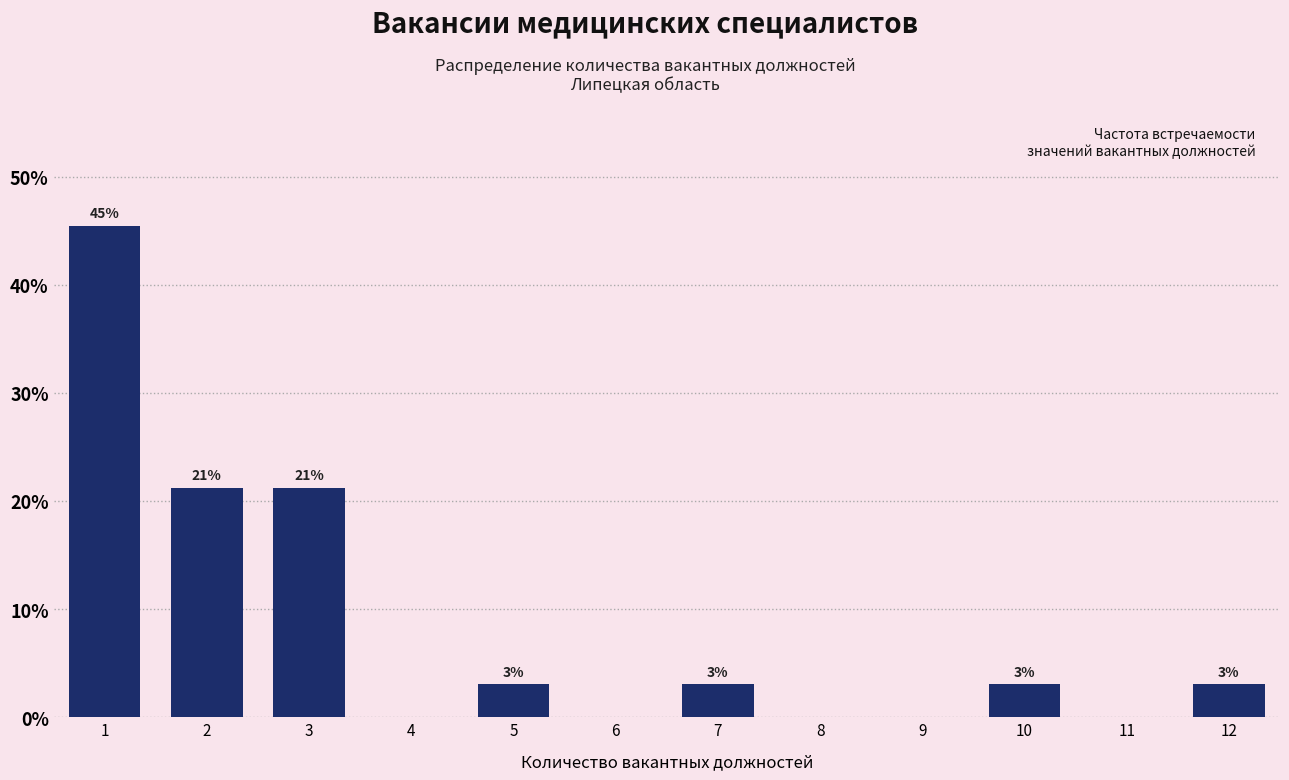

True or false: the data shows -26.9 at 8.

False